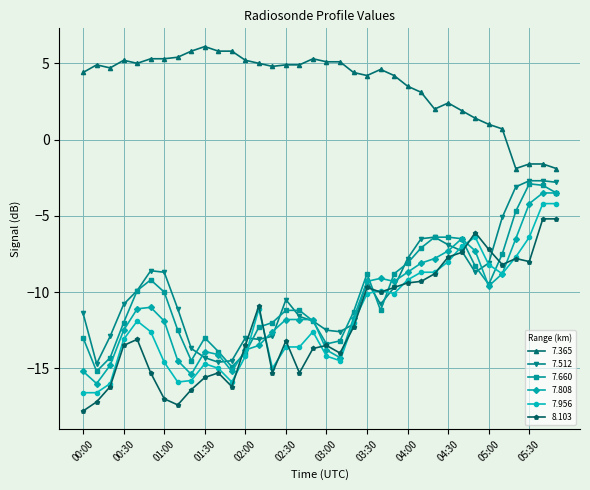

How many times do 7.956 and 7.660 cross each other?

6